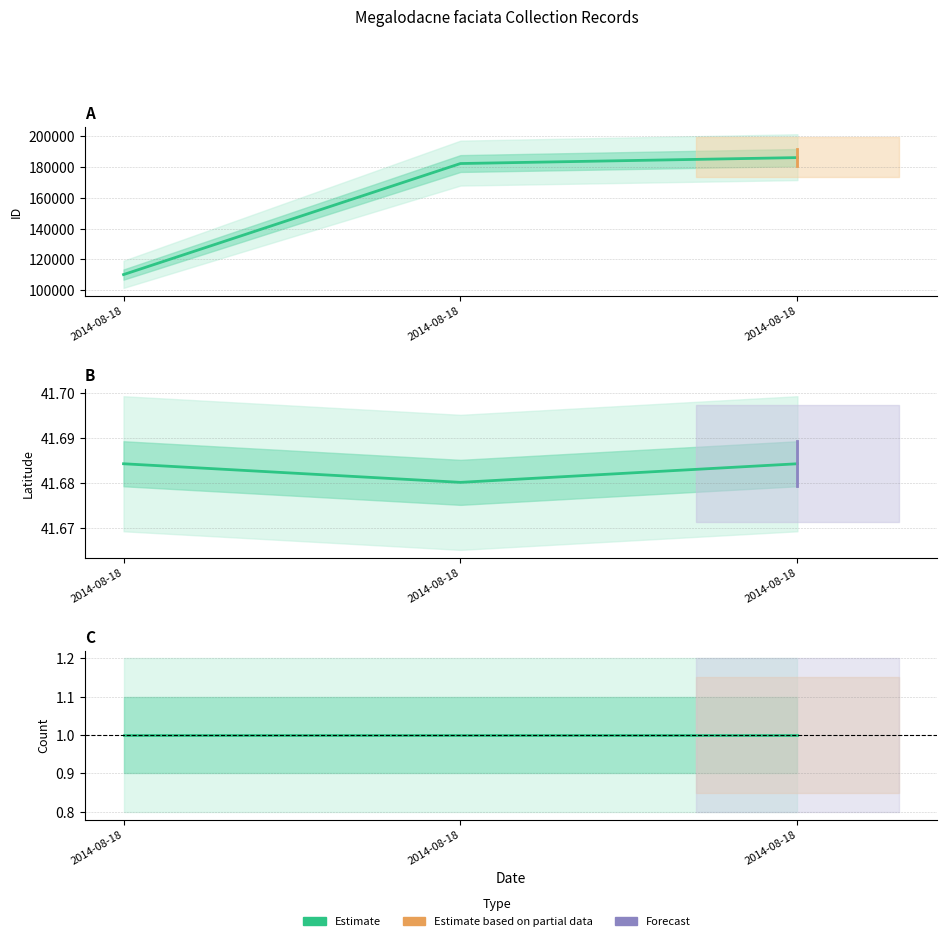

What is the value of the ID point at the 2nd from the left?

110188.0